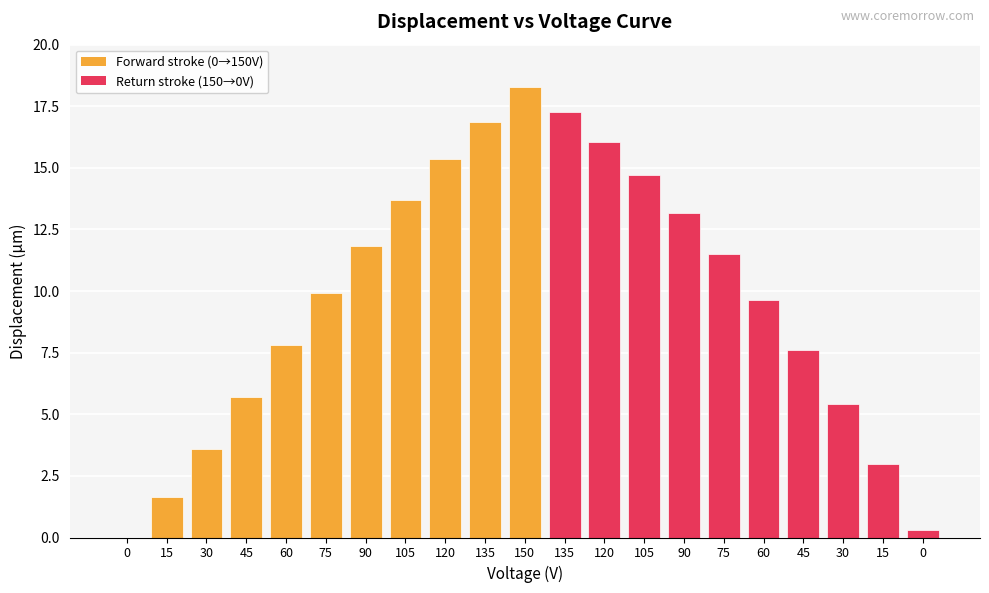

Is it true that the value at 105 is 26.1?

False